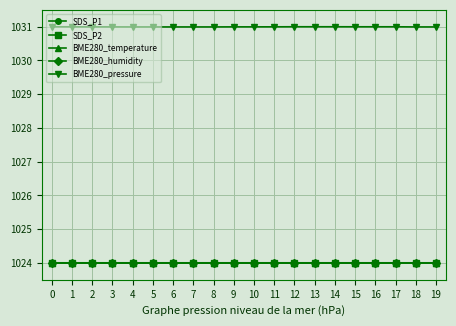

What is the smallest value displayed?

1024.0